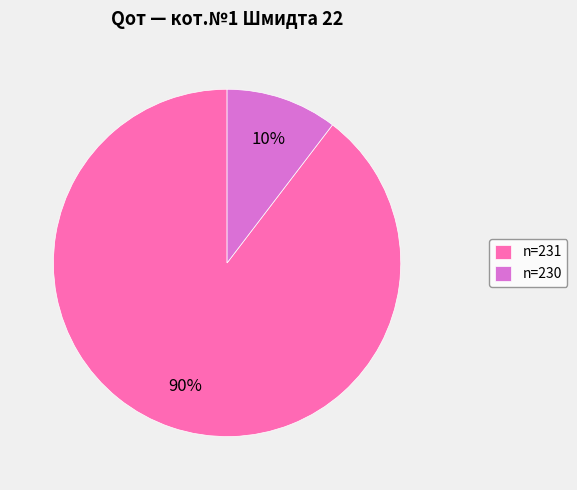

Which category accounts for the majority?

n=231